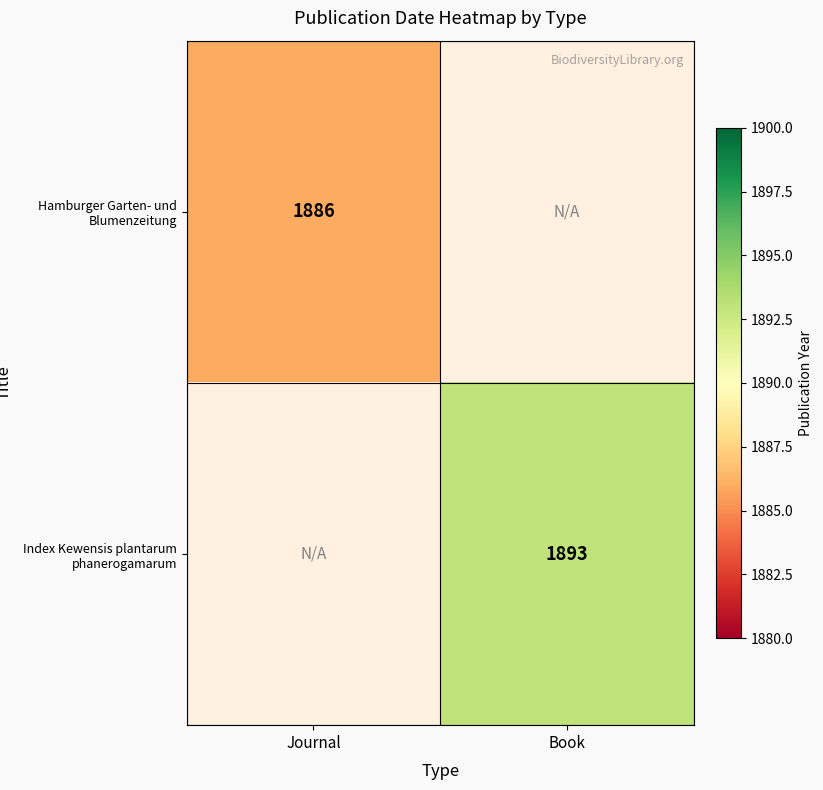

Which has a higher value, Book or Journal?

Journal